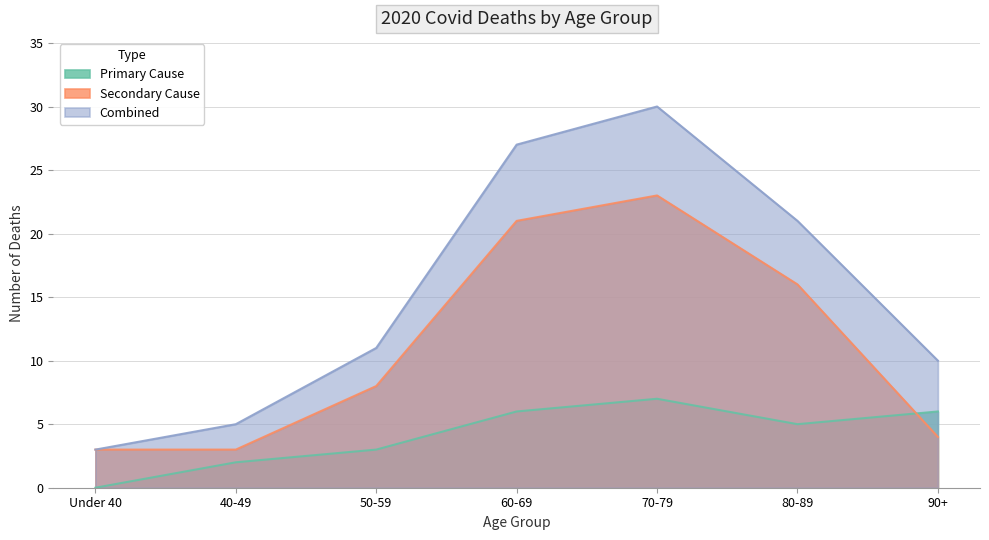

What is the value of the Primary Cause point at the 5th from the left?

7